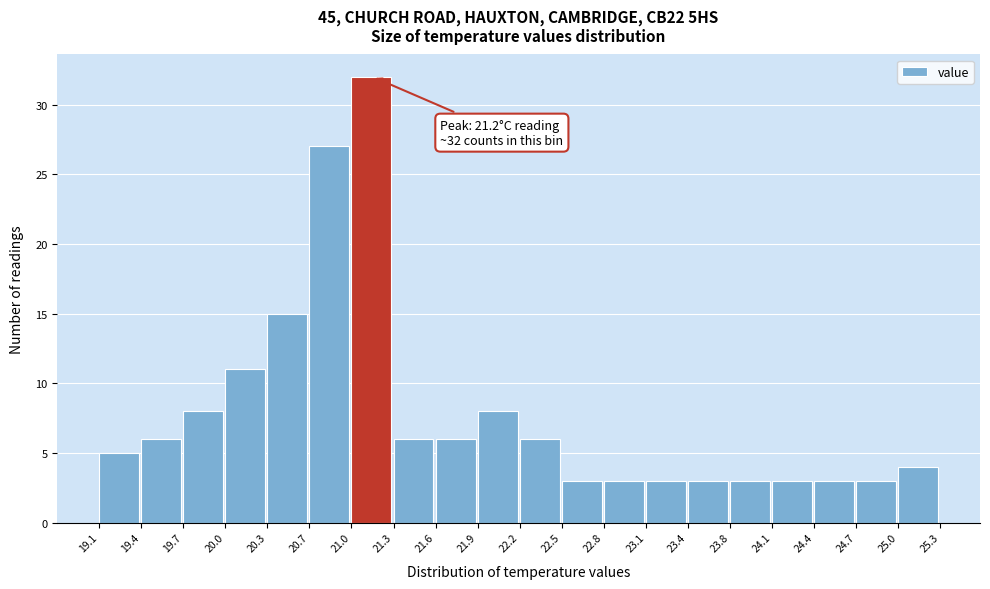

Over which range of the x-axis is the bar tallest?

21.0 to 21.3